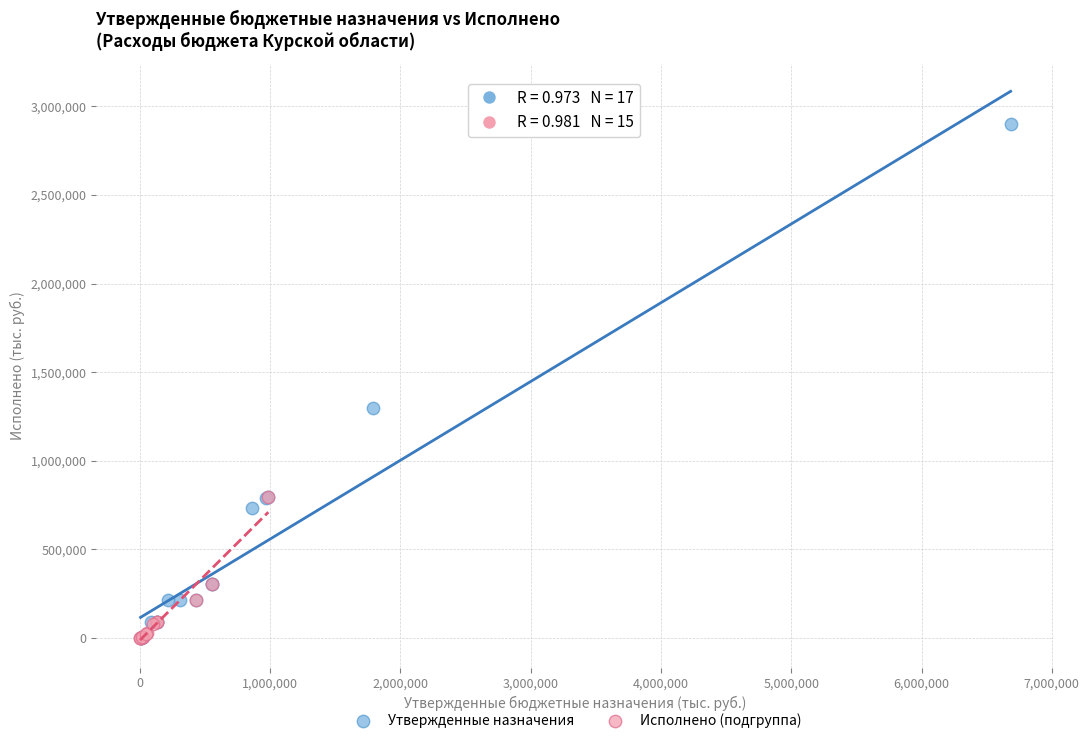

Which series contains the highest Y value?

Утвержденные назначения